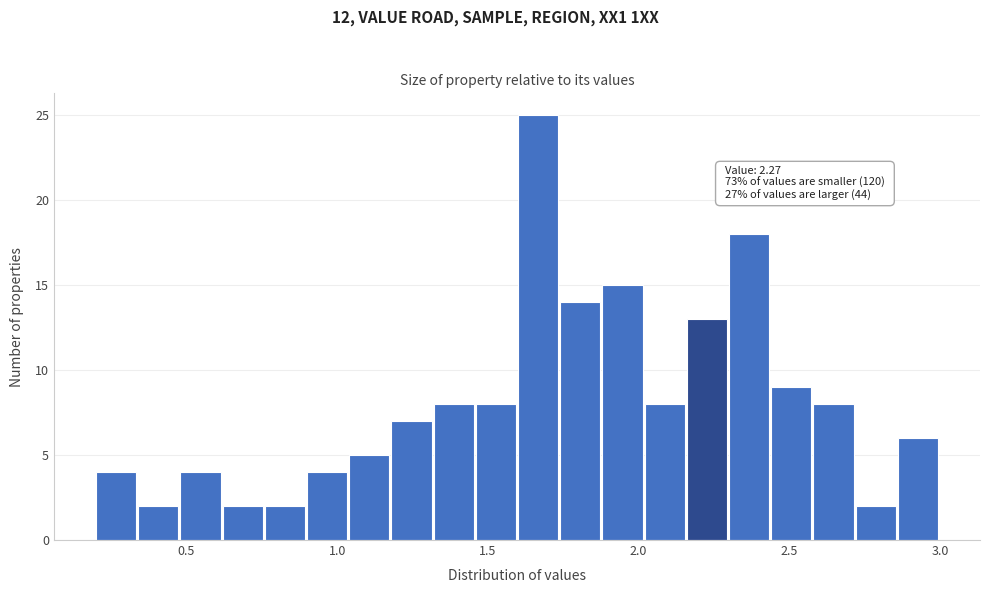

Read against the x-axis, roughly where is the centre of the tallest bar?

1.65